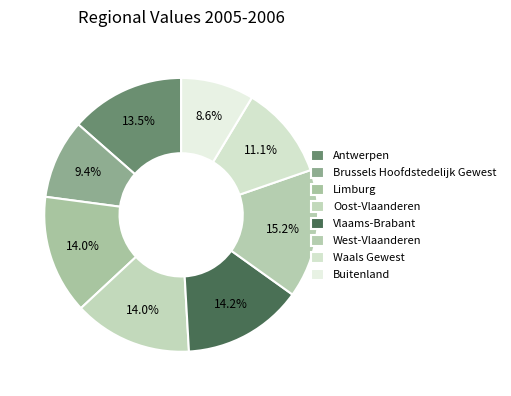

How many slices are in this pie chart?

8